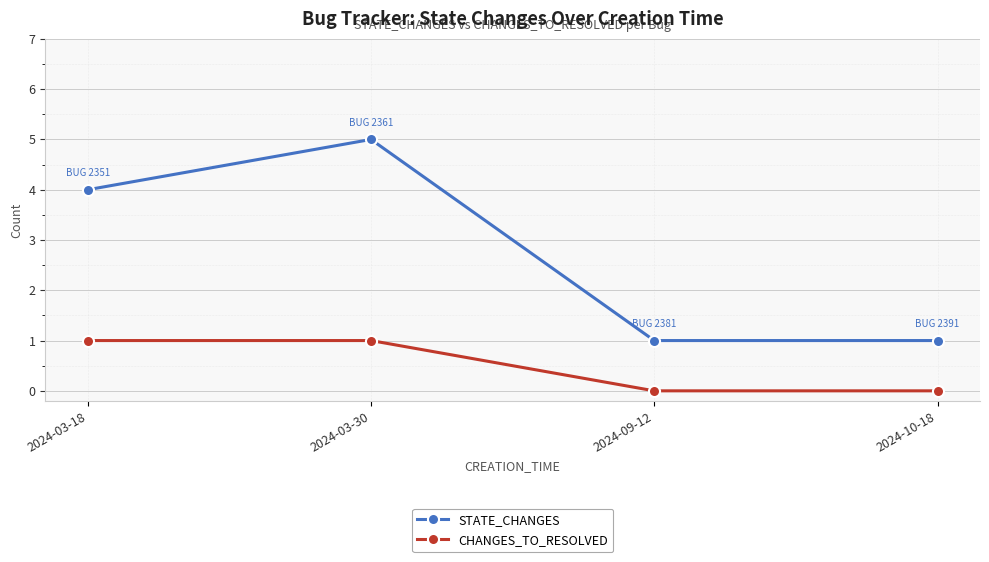

The CHANGES_TO_RESOLVED series shows 1 at 2024-09-12. True or false?

False